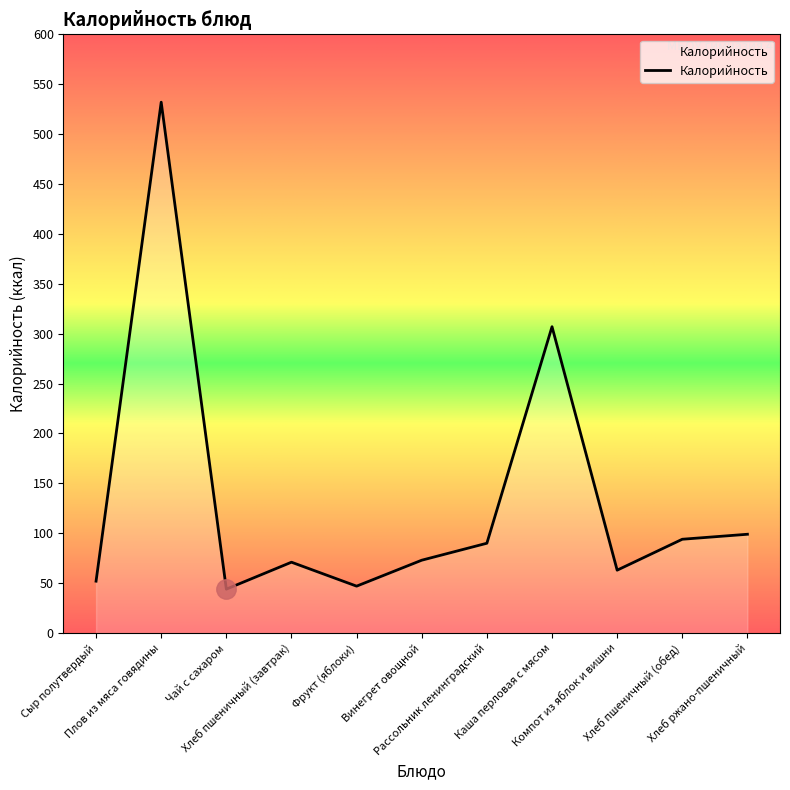

At which category does the data reach its first local peak?

Плов из мяса говядины